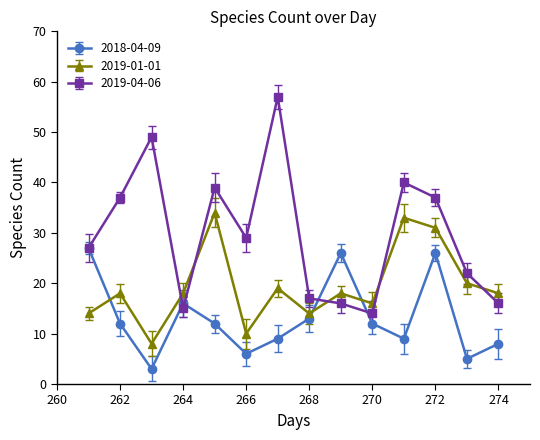

Rank the series by their average value, from lowest to highest.

2018-04-09, 2019-01-01, 2019-04-06